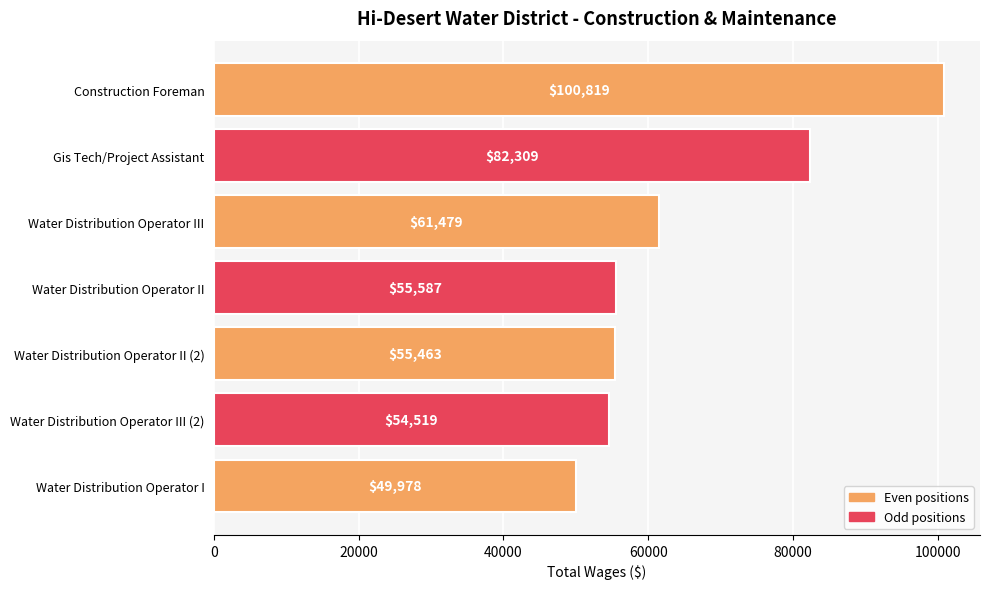

The chart shows a value of 61479 at Water Distribution Operator III. True or false?

True